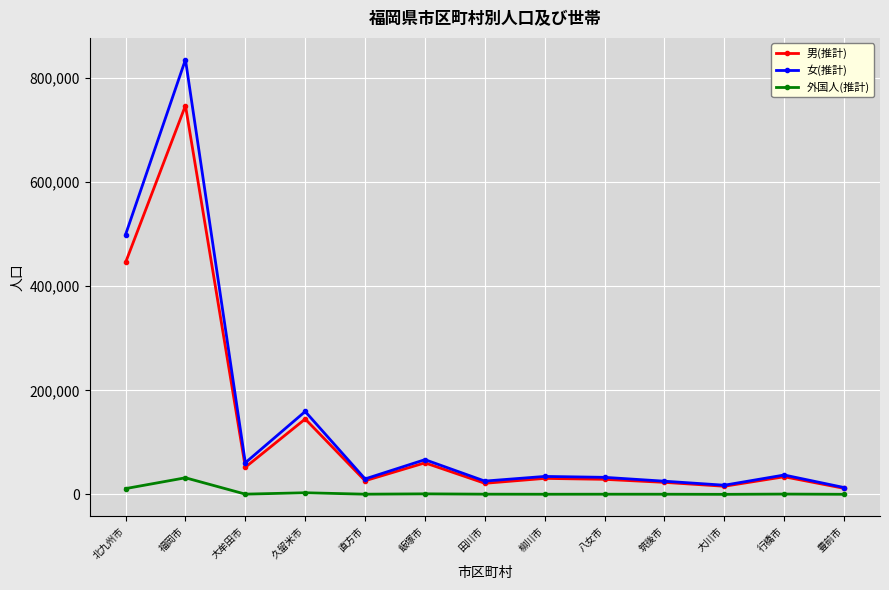

Between 久留米市 and 行橋市, which series saw the biggest shift?

女(推計)